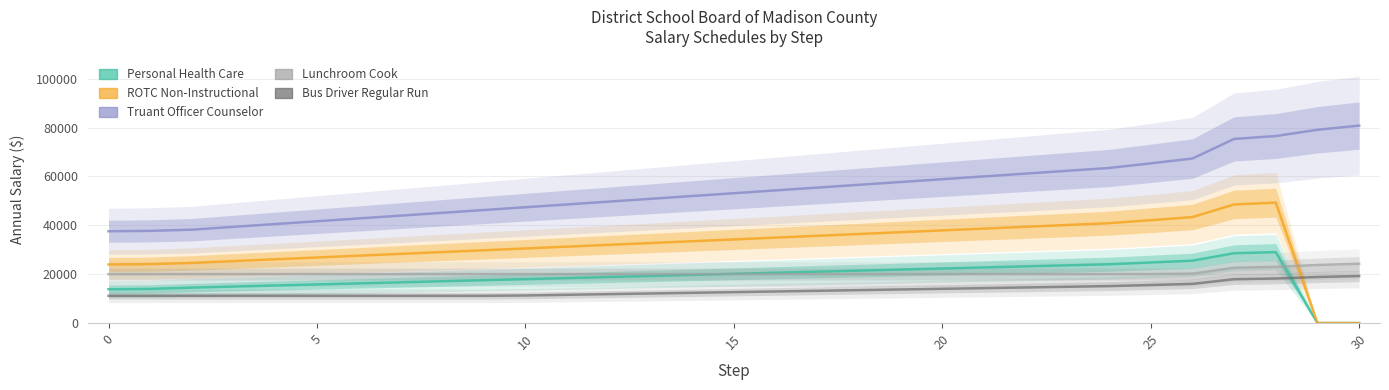

What is the label of the 22nd point from the left?

21